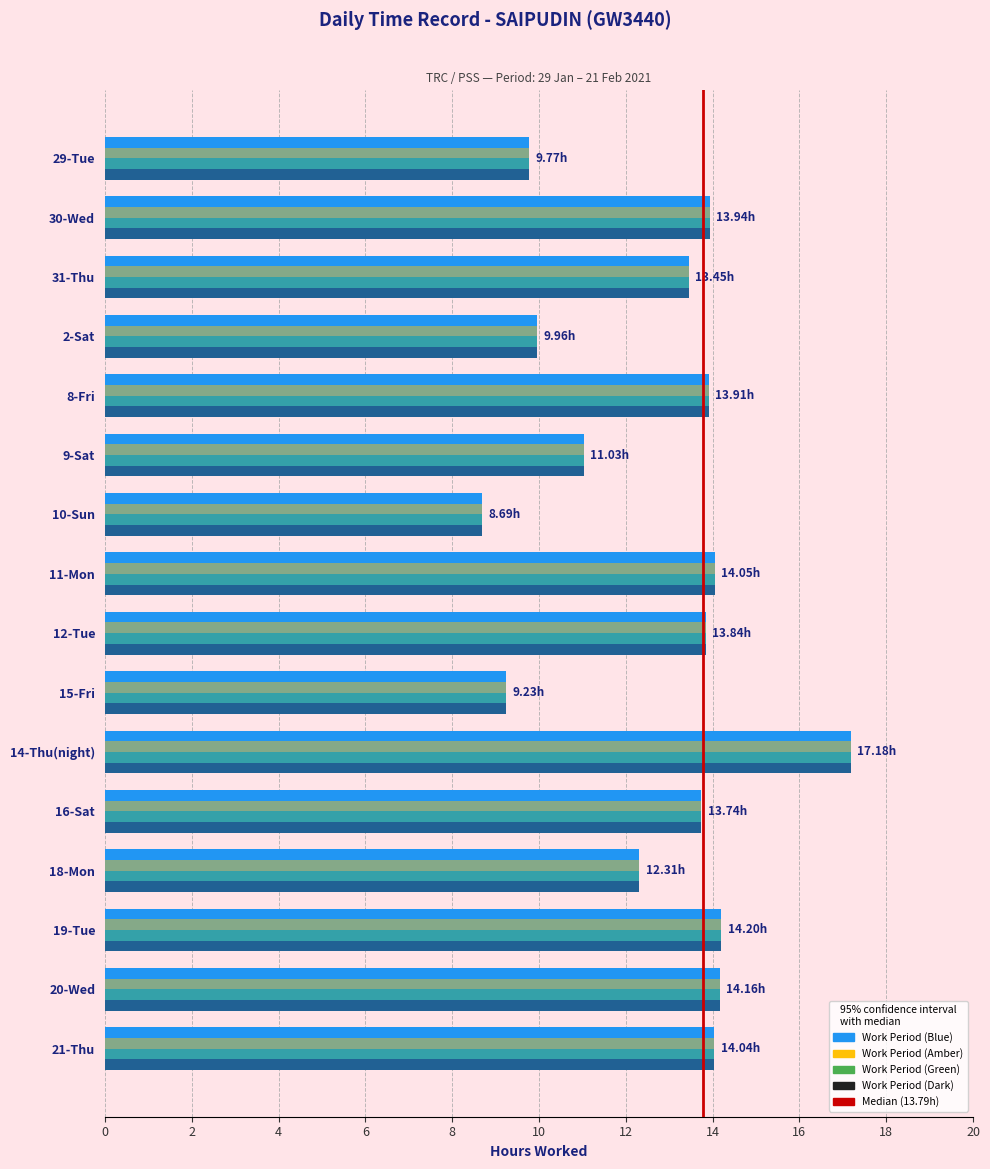

How many bars are there in total?

16